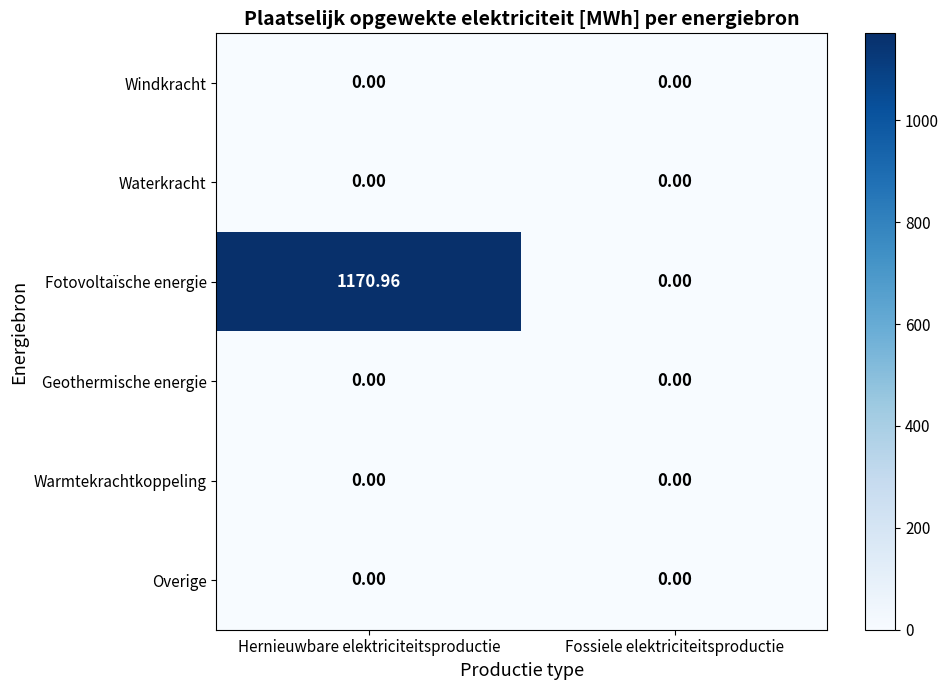

Which series changed the most between Hernieuwbare elektriciteitsproductie and Fossiele elektriciteitsproductie?

Fotovoltaïsche energie